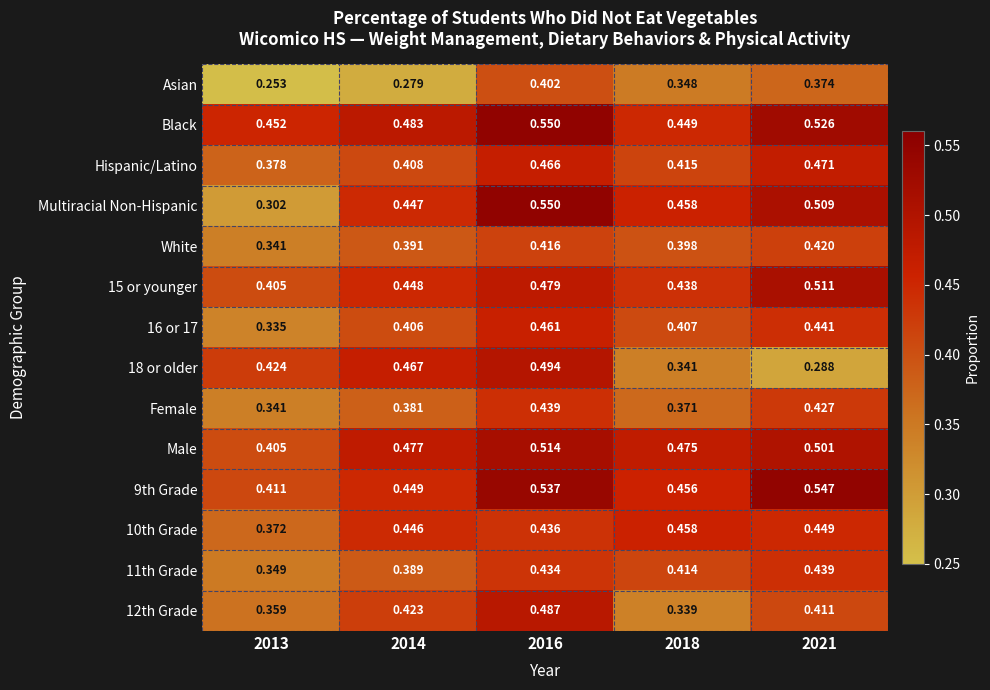

Is the value of 12th Grade at 2016 greater than the value of 11th Grade at 2016?

Yes